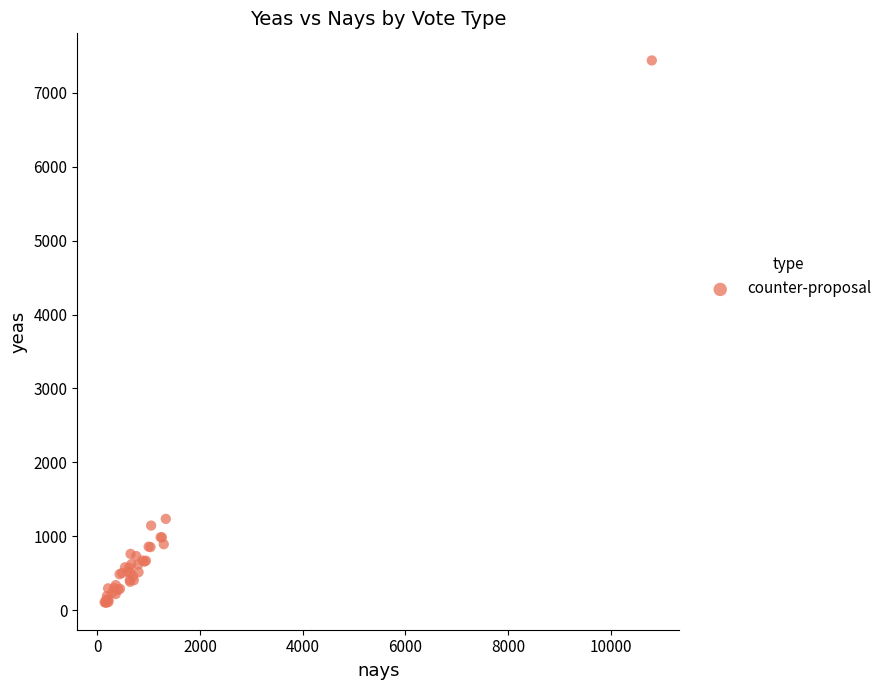

What Y value in the scatter plot is closest to 3770?

1236